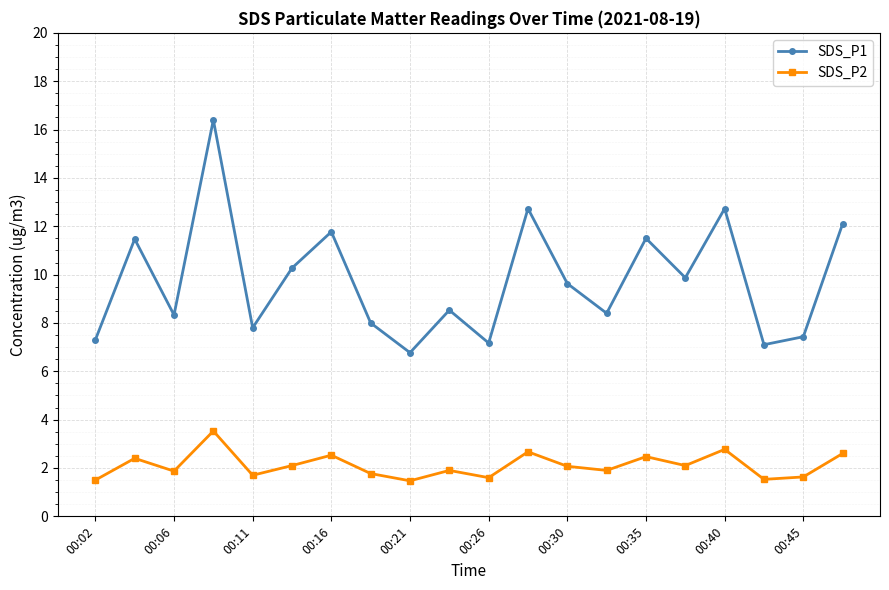

Which series has the largest total across all categories?

SDS_P1